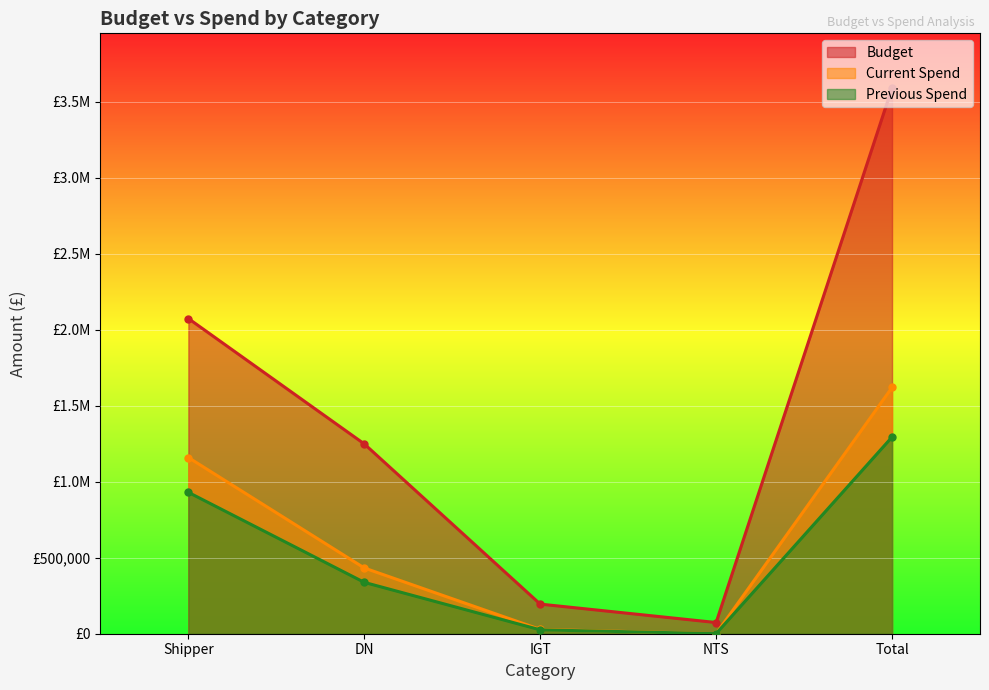

At NTS, list the series in order from largest to smallest.

Budget, Current Spend, Previous Spend